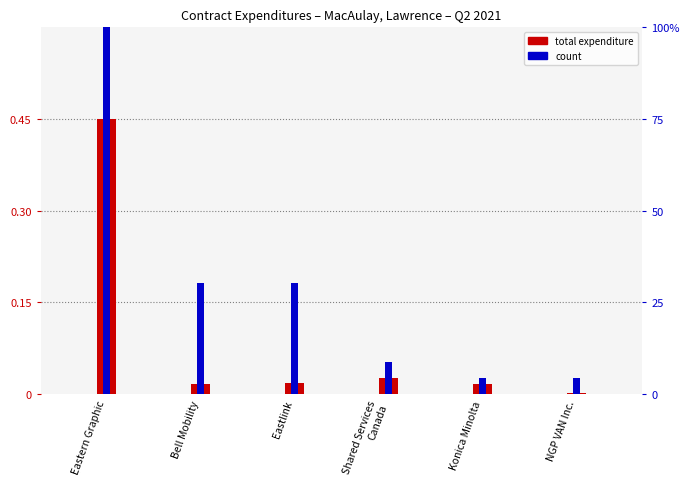

How many data points in count are less than 30?

3